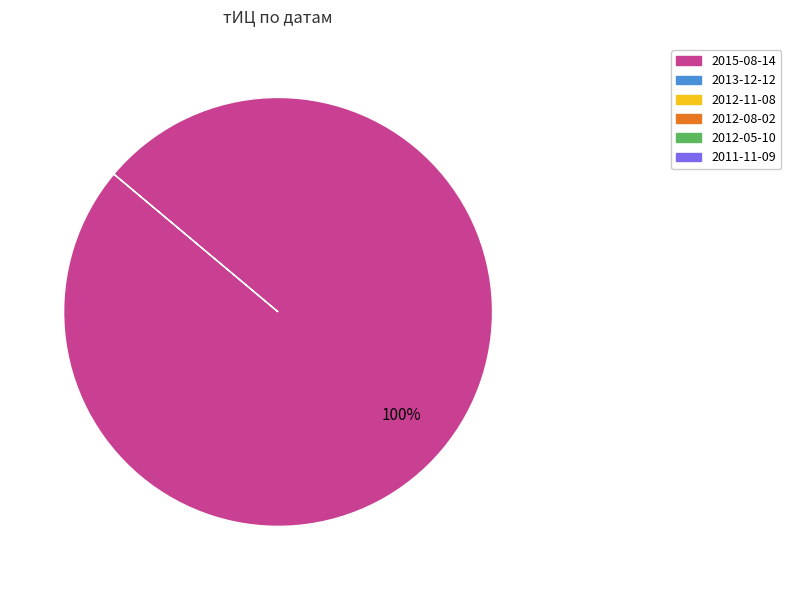

How many segments does this pie chart have?

1